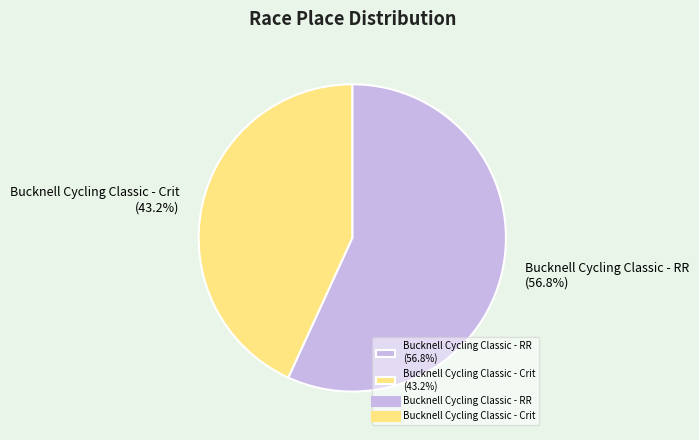

To the nearest percent, what is the difference between the Bucknell Cycling Classic - RR and Bucknell Cycling Classic - Crit slice percentages?

14%